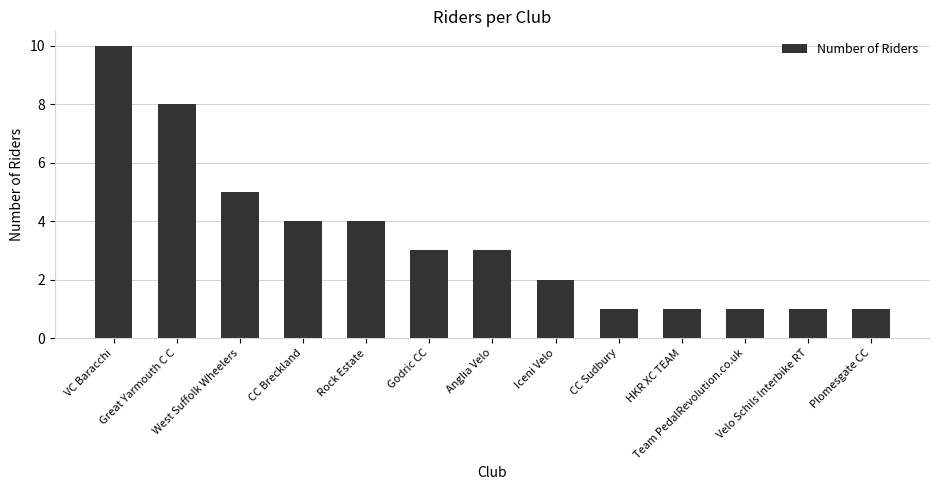

True or false: the data shows 2 at Anglia Velo.

False